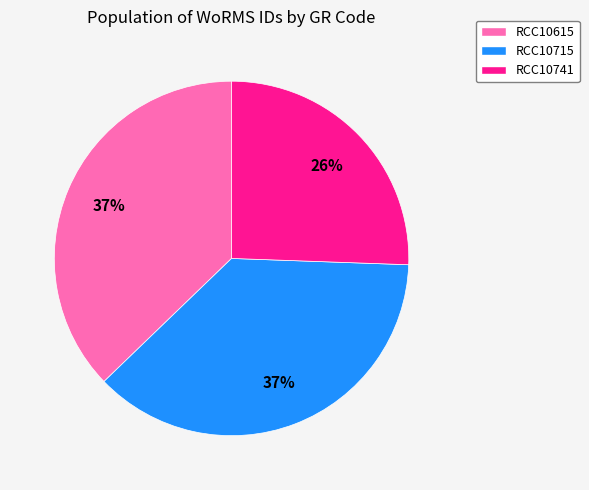

Is the sum of RCC10741 and RCC10615 greater than half?

Yes